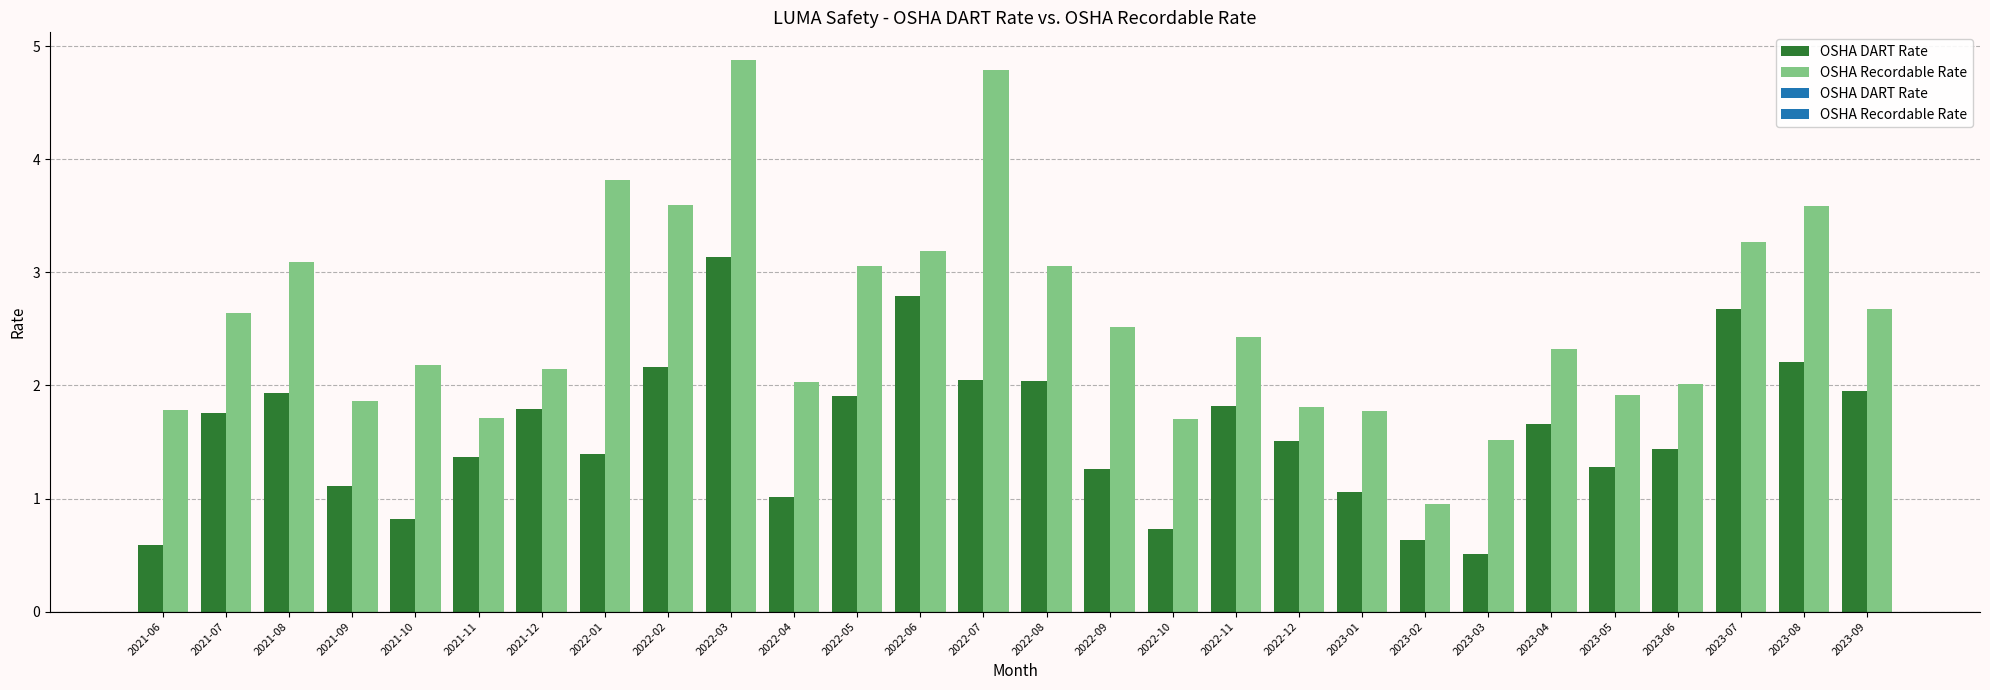

Rank the categories by OSHA DART Rate value from highest to lowest.

2022-03, 2022-06, 2023-07, 2023-08, 2022-02, 2022-07, 2022-08, 2023-09, 2021-08, 2022-05, 2022-11, 2021-12, 2021-07, 2023-04, 2022-12, 2023-06, 2022-01, 2021-11, 2023-05, 2022-09, 2021-09, 2023-01, 2022-04, 2021-10, 2022-10, 2023-02, 2021-06, 2023-03